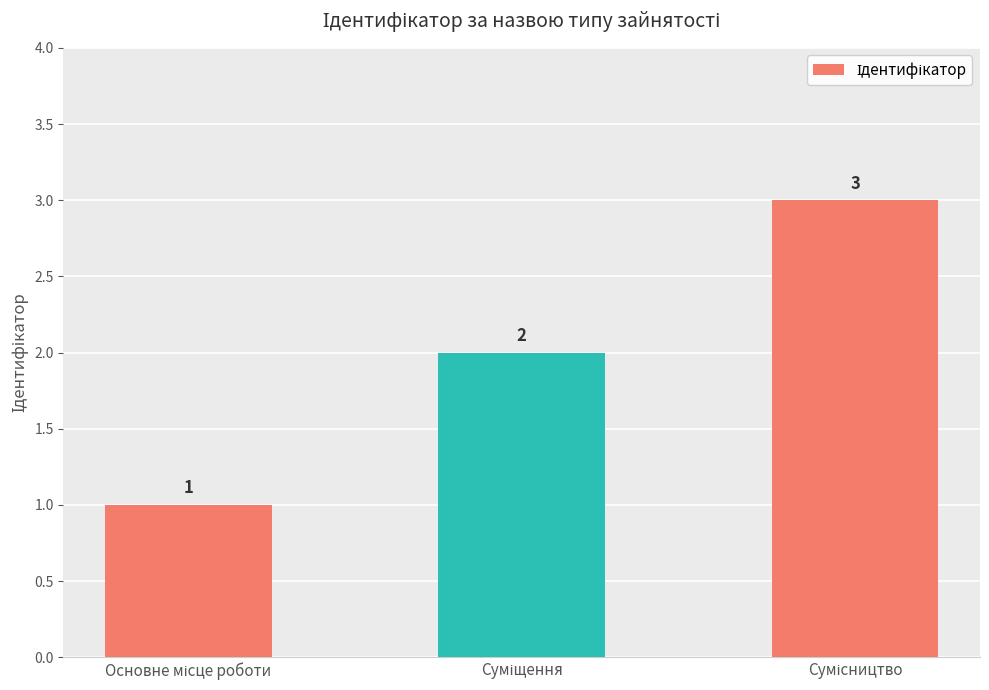

What is the value of the 1st bar from the left?

1